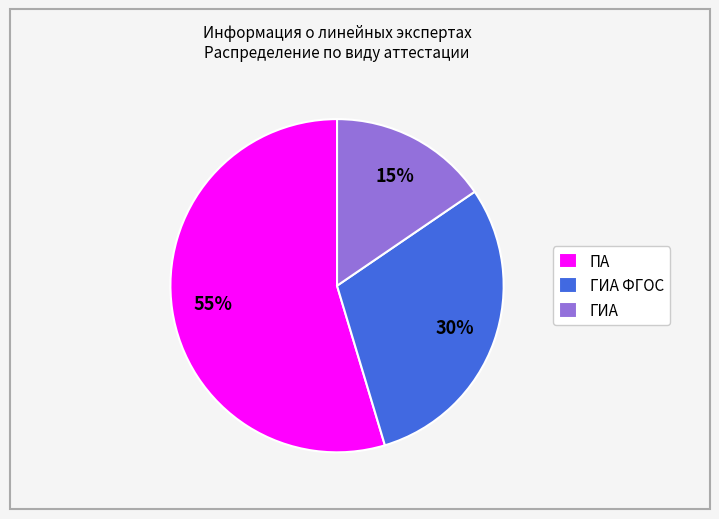

Which slice is the largest?

ПА